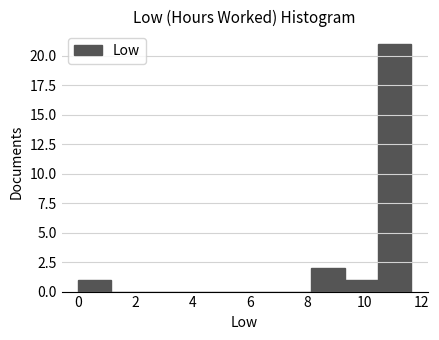

Which range on the x-axis has the tallest bar?

10.4 to 11.6